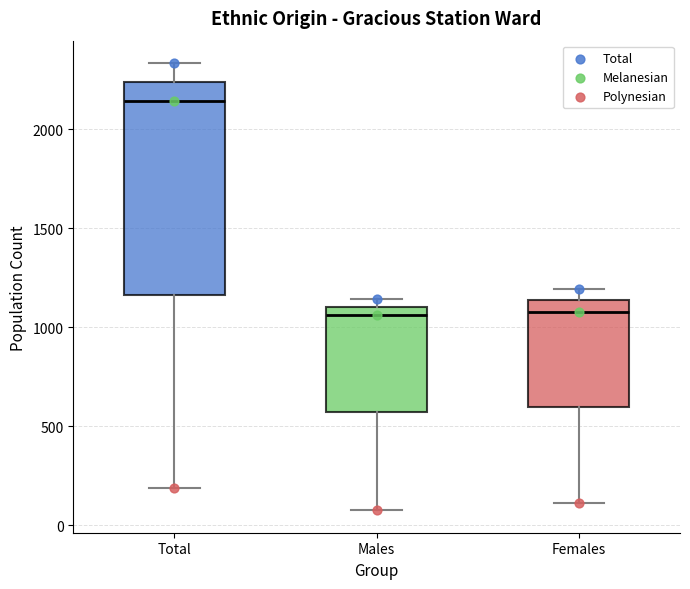

Where does the upper whisker of the box for Total end on the y-axis? The values are not printed on the chart, so give them approximately, as read against the axis.

2350